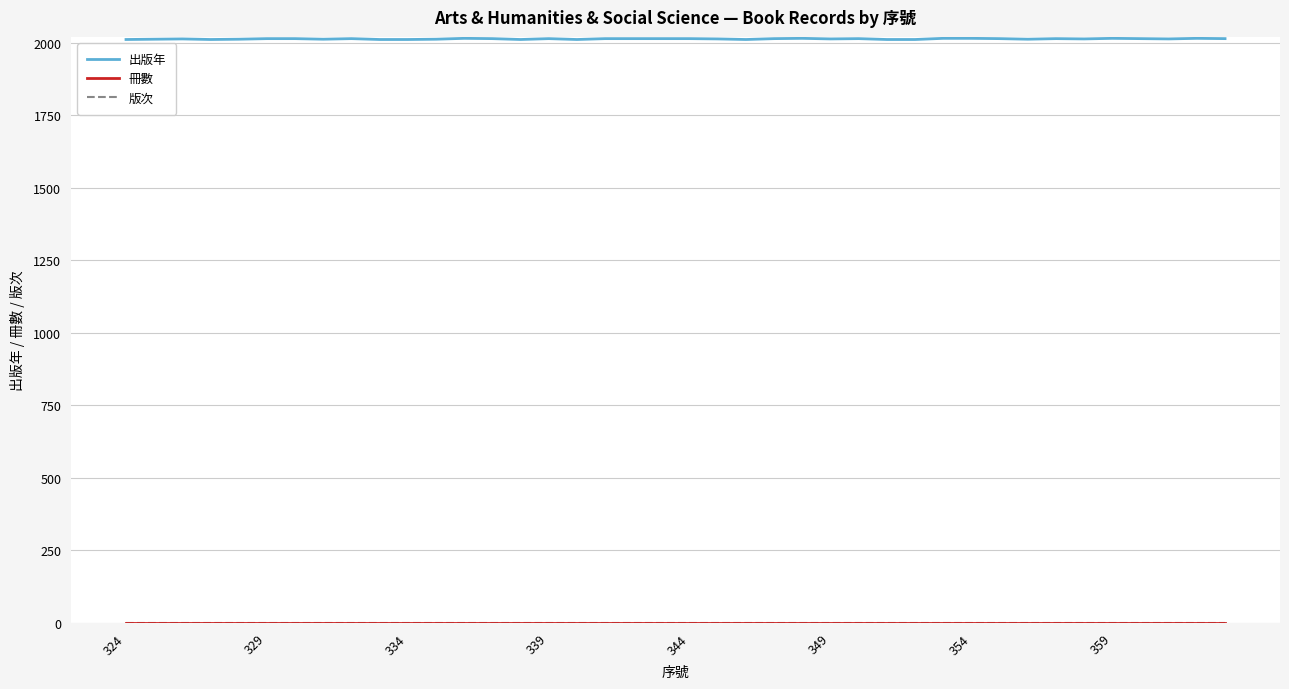

In 出版年, how many points are higher than both neighbors (excluding endpoints)?

9